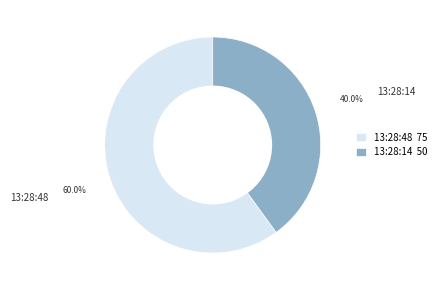

Which slice is the smallest?

13:28:14